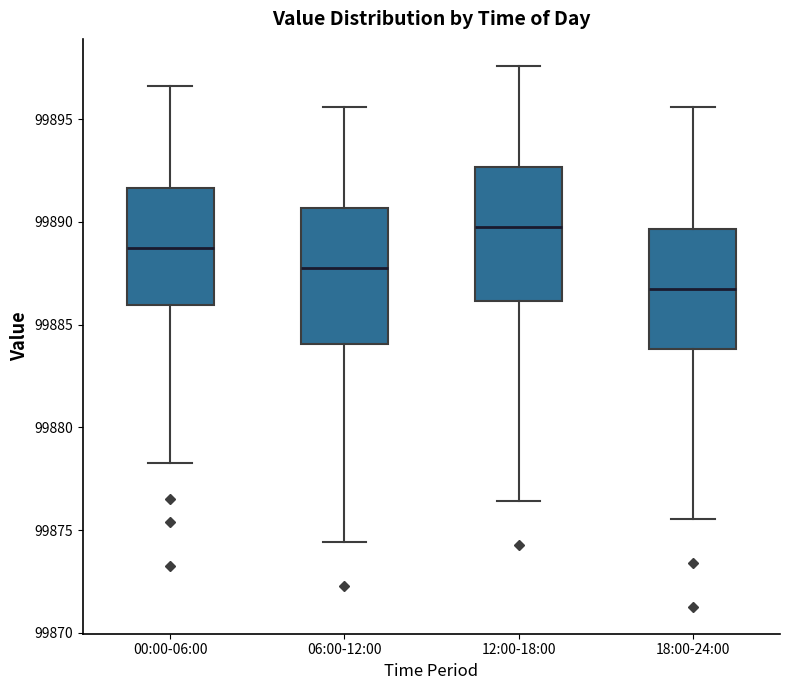

Where does the lower whisker of the box for 06:00-12:00 end on the y-axis? The values are not printed on the chart, so give them approximately, as read against the axis.

99874.5